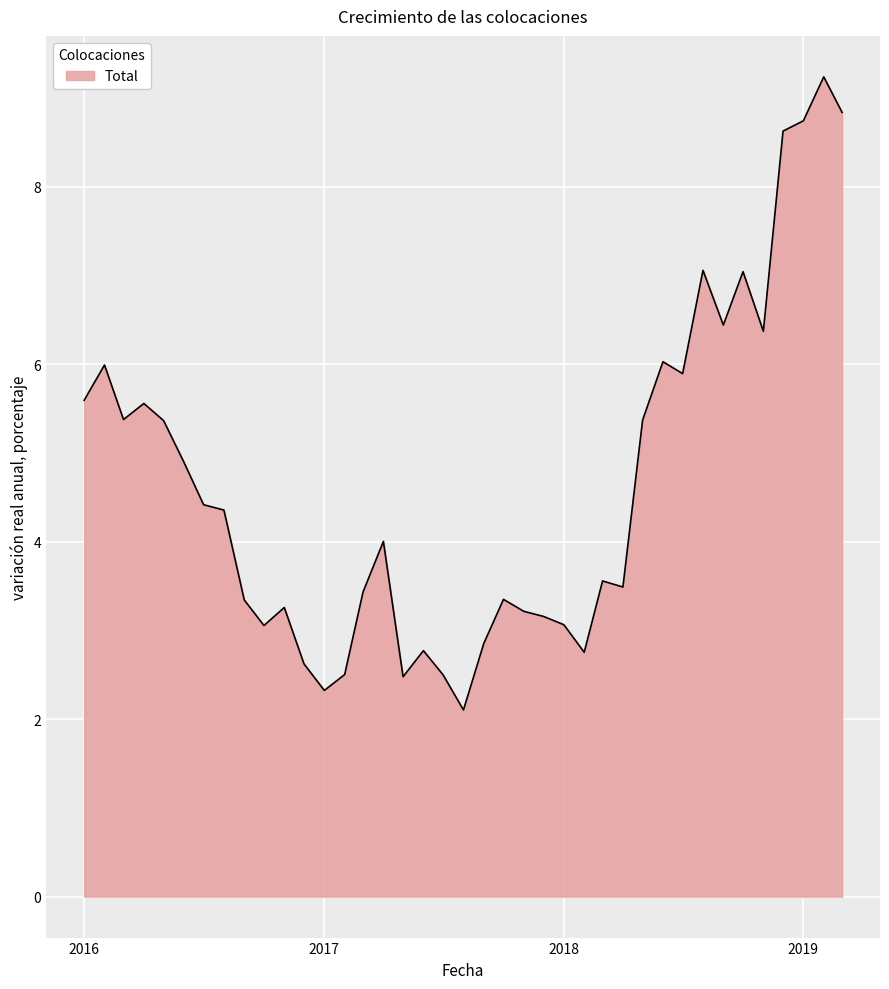

What is the maximum value shown in the chart?

9.2